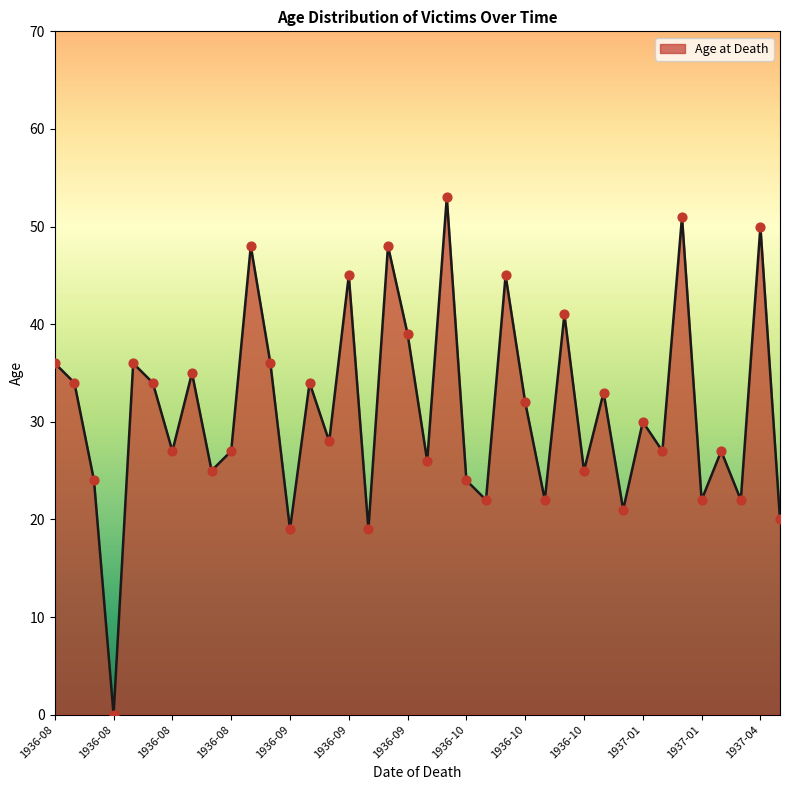

What is the difference between the maximum and minimum values?

53